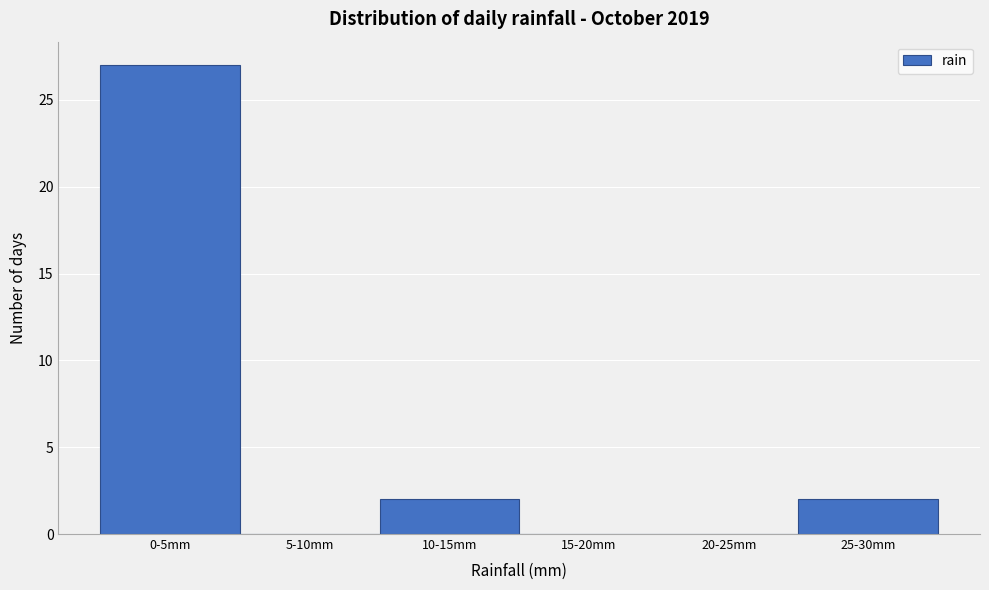

Reading right to left, extract all data points from this chart.

25-30mm=2	20-25mm=0	15-20mm=0	10-15mm=2	5-10mm=0	0-5mm=27